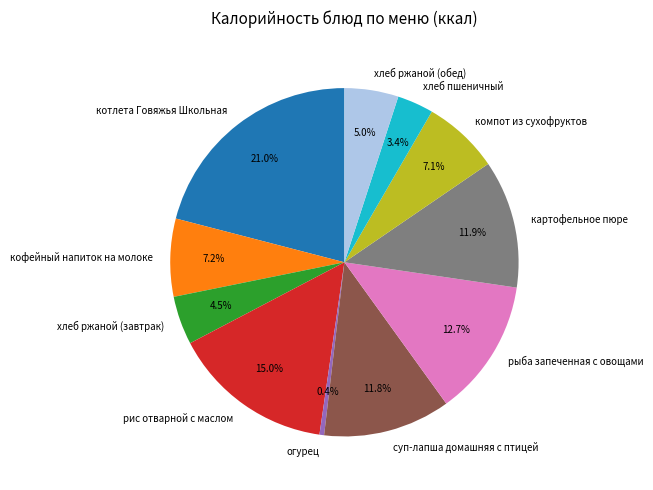

Is the sum of хлеб ржаной (завтрак) and хлеб пшеничный greater than half?

No